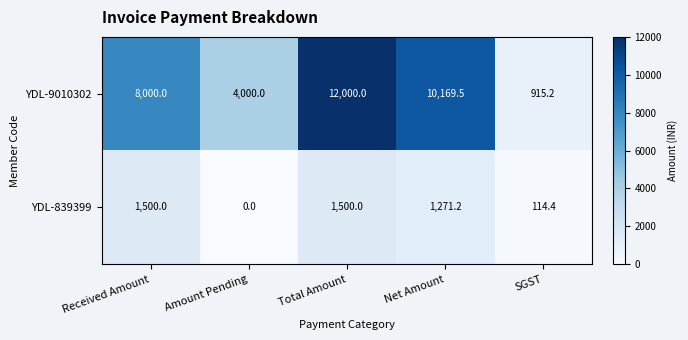

Between Amount Pending and Net Amount, which series saw the biggest shift?

YDL-9010302